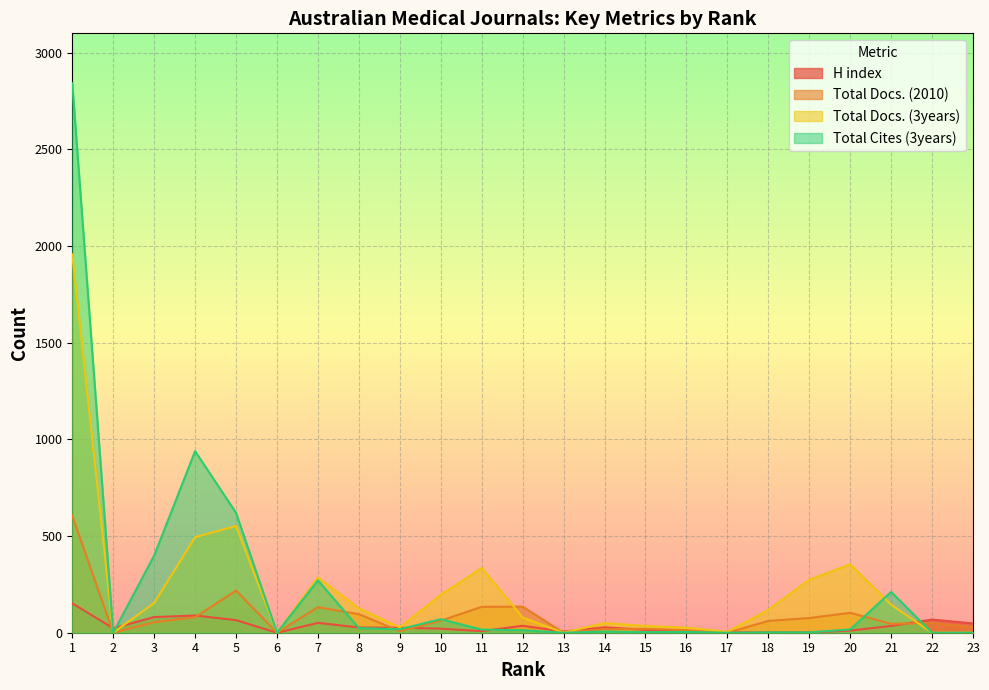

What is the sum of all Total Docs. (2010) values?

1941